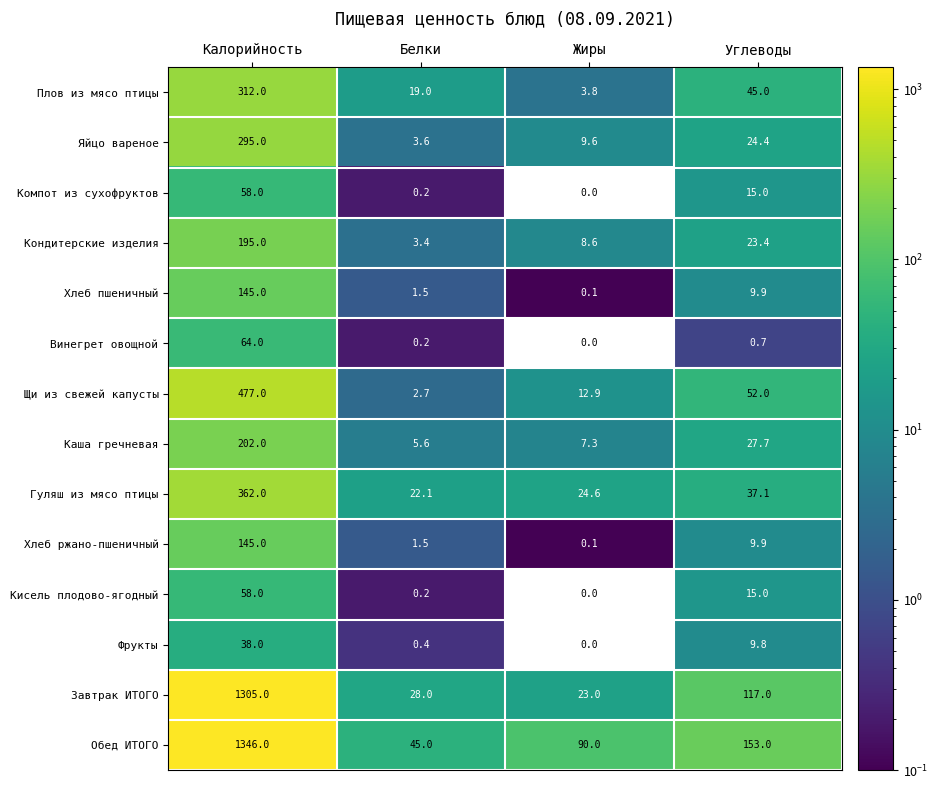

List the labels in order of Щи из свежей капусты value, smallest first.

Белки, Жиры, Углеводы, Калорийность